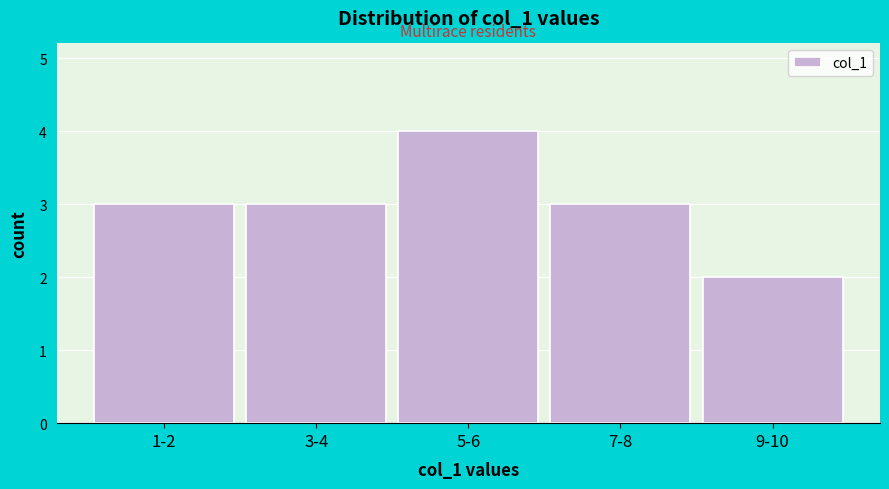

Reading left to right, list all the values displayed in this chart.

3	3	4	3	2